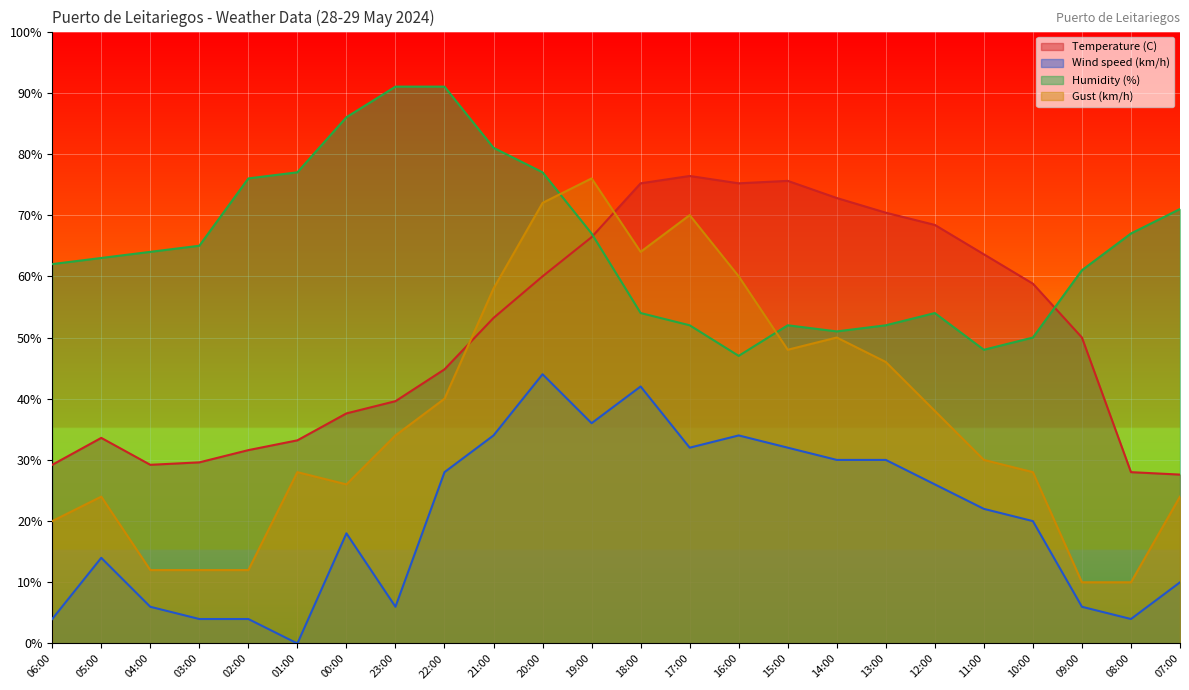

How many data points in Wind speed (km/h) are above 22?

11